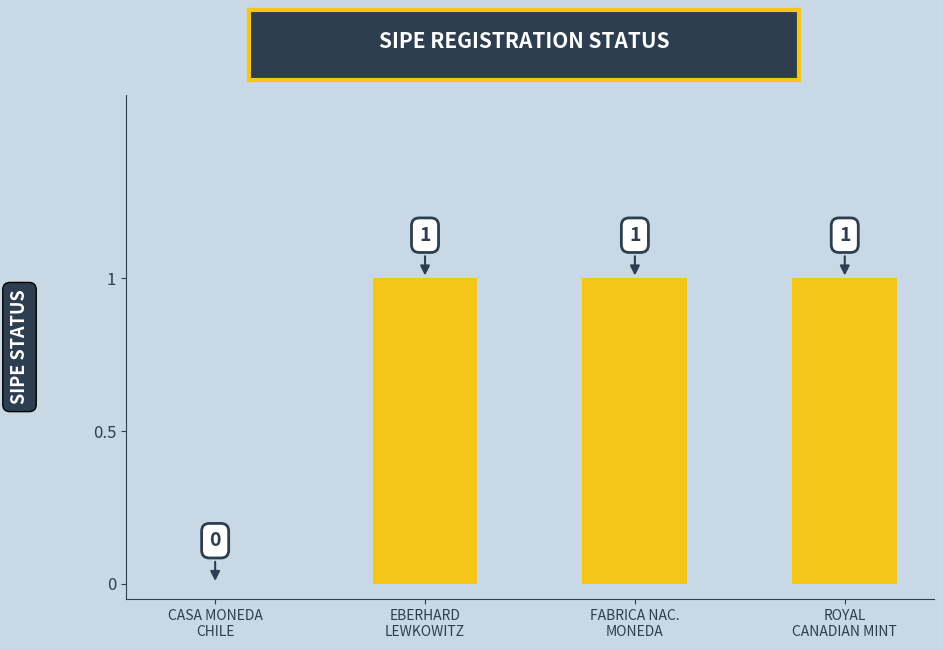

What is the sum of all values?

3